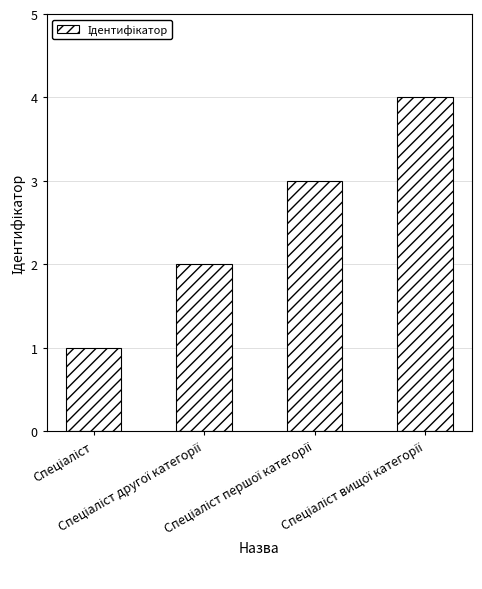

What is the greatest value displayed?

4